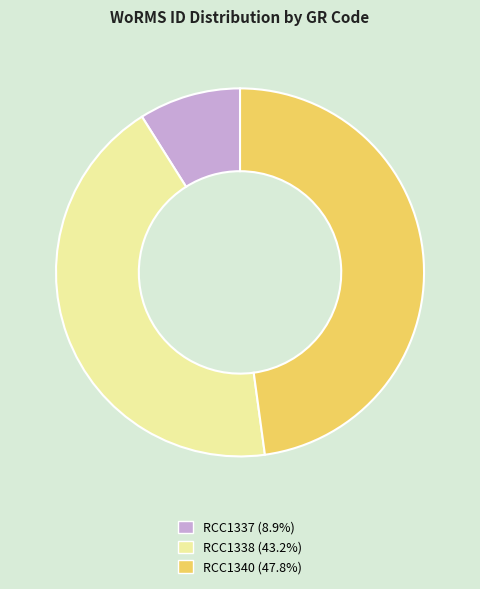

Between RCC1337 and RCC1338, which is larger?

RCC1338